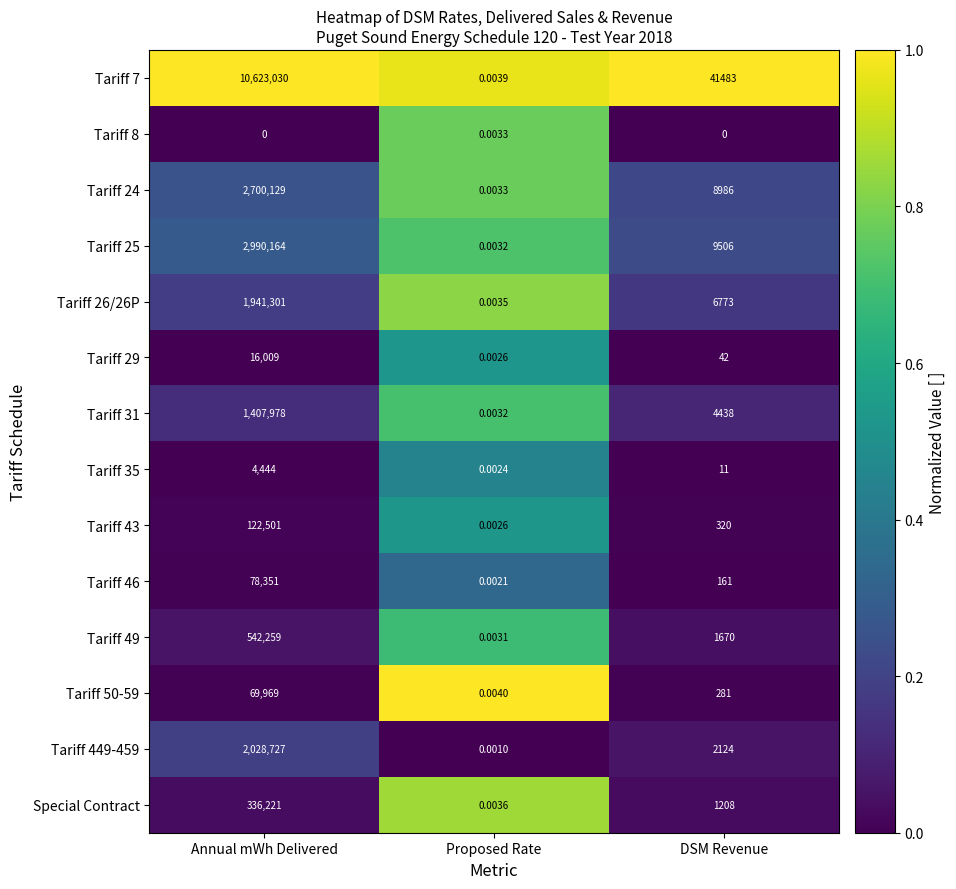

At which category is the sum across all series the highest?

Annual mWh Delivered